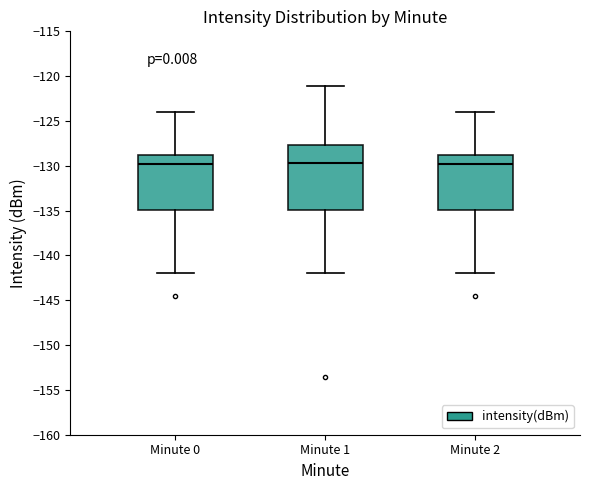

Where is the upper edge of the box for Minute 0 on the y-axis? The values are not printed on the chart, so give them approximately, as read against the axis.

-128.5